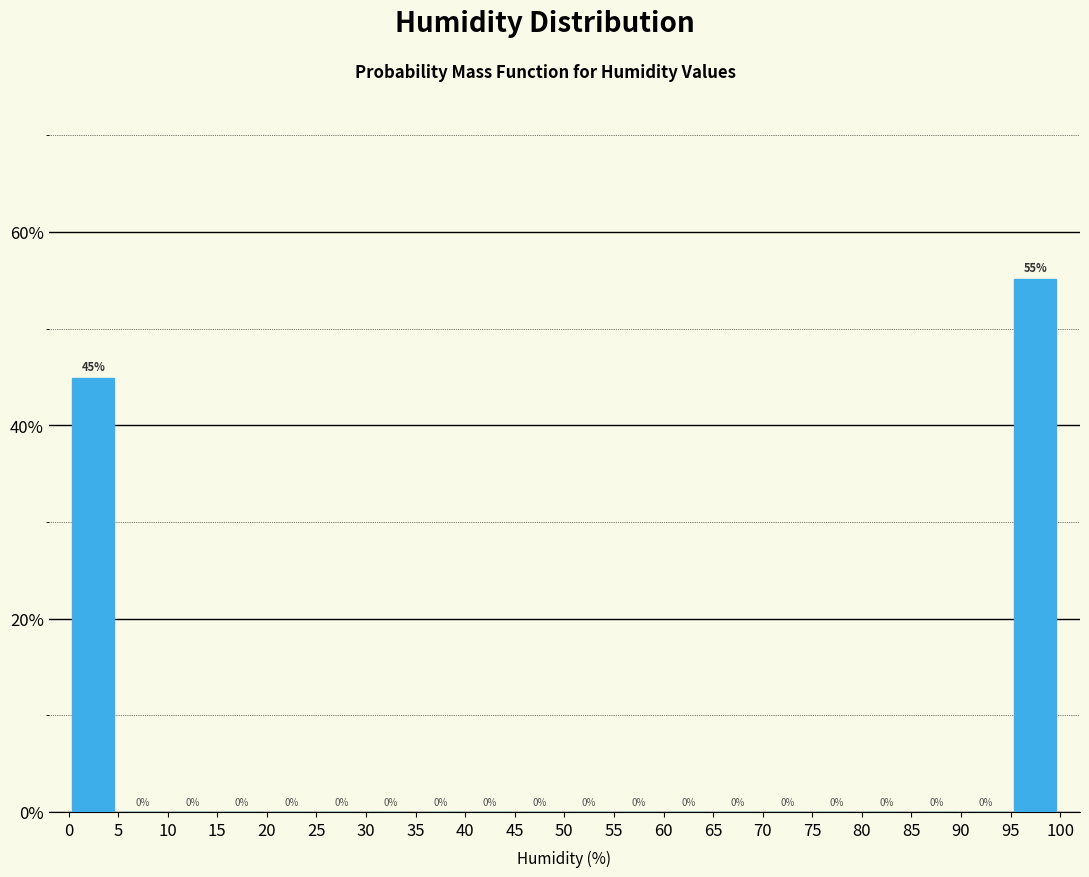

Over which range of the x-axis is the bar tallest?

95 to 100